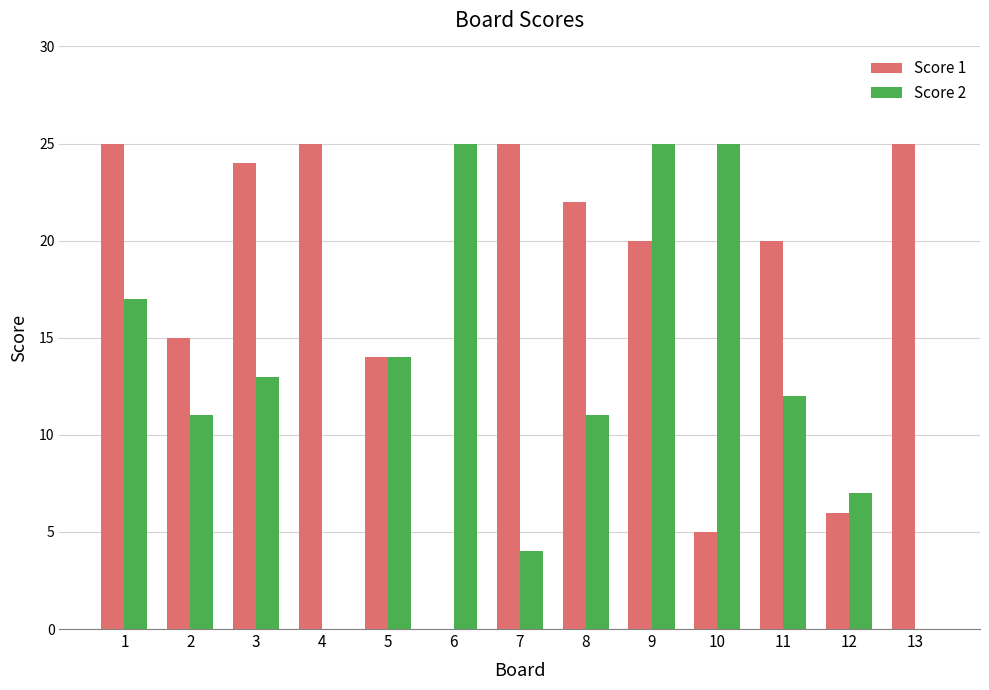

What is the approximate value of Score 2 at 3?

13